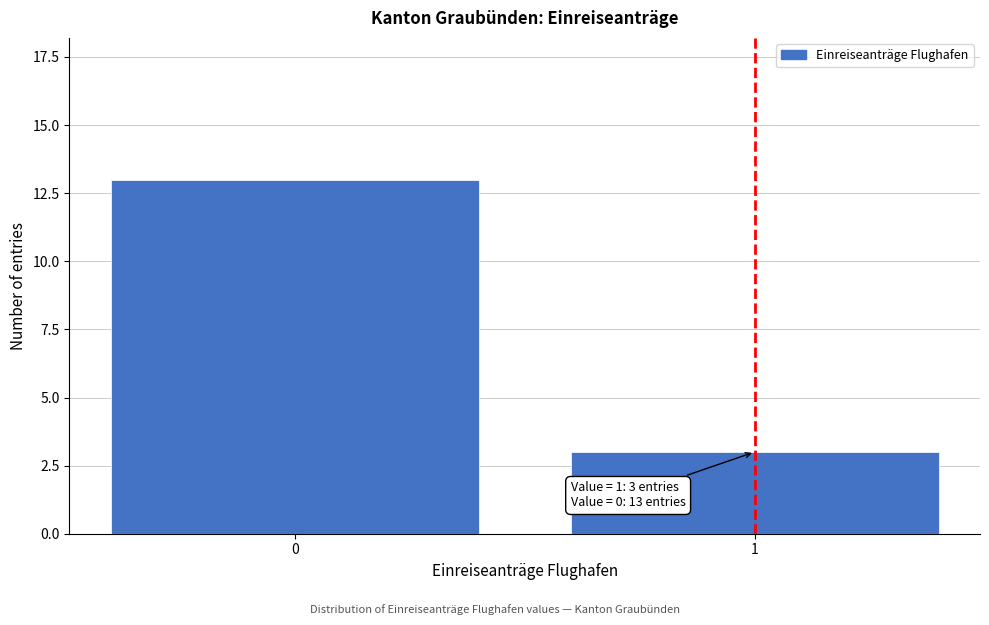

Reading left to right, extract all data points from this chart.

0=13	1=3